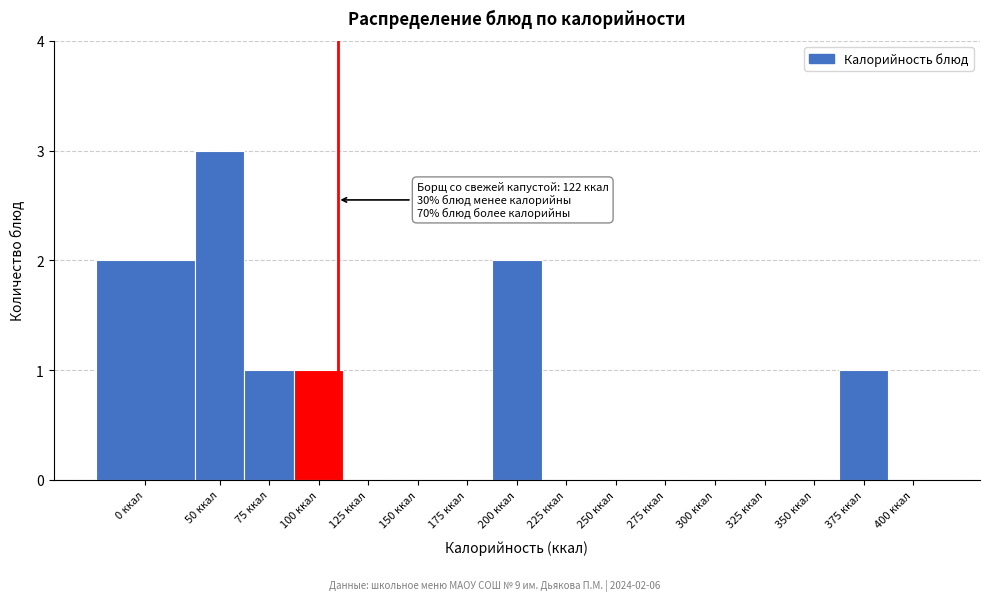

Reading right to left, what are all the values shown in this chart?

400 ккал=0	375 ккал=1	350 ккал=0	325 ккал=0	300 ккал=0	275 ккал=0	250 ккал=0	225 ккал=0	200 ккал=2	175 ккал=0	150 ккал=0	125 ккал=0	100 ккал=1	75 ккал=1	50 ккал=3	0 ккал=2